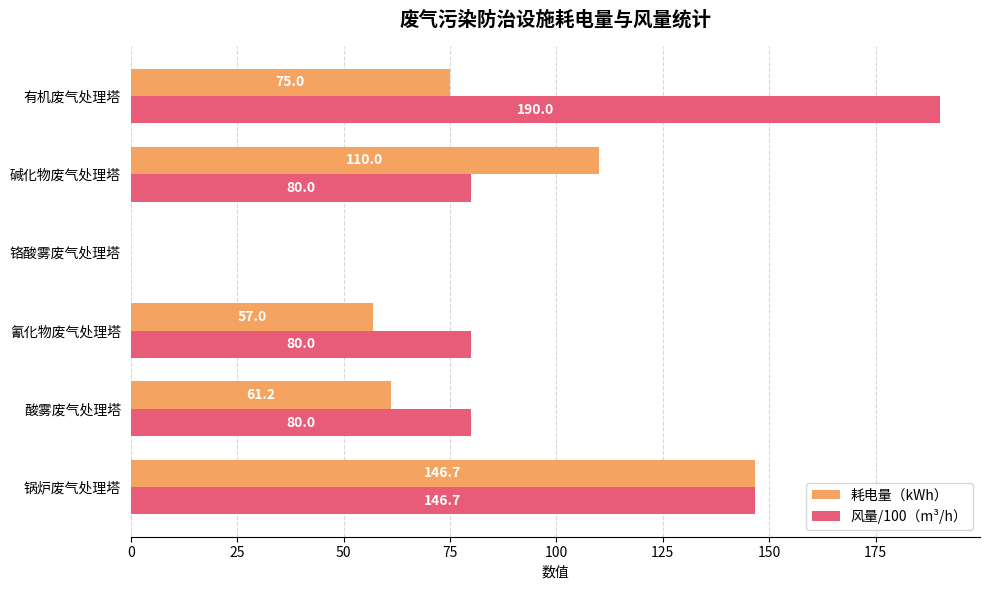

Which series has the largest total across all categories?

风量/100（m³/h）